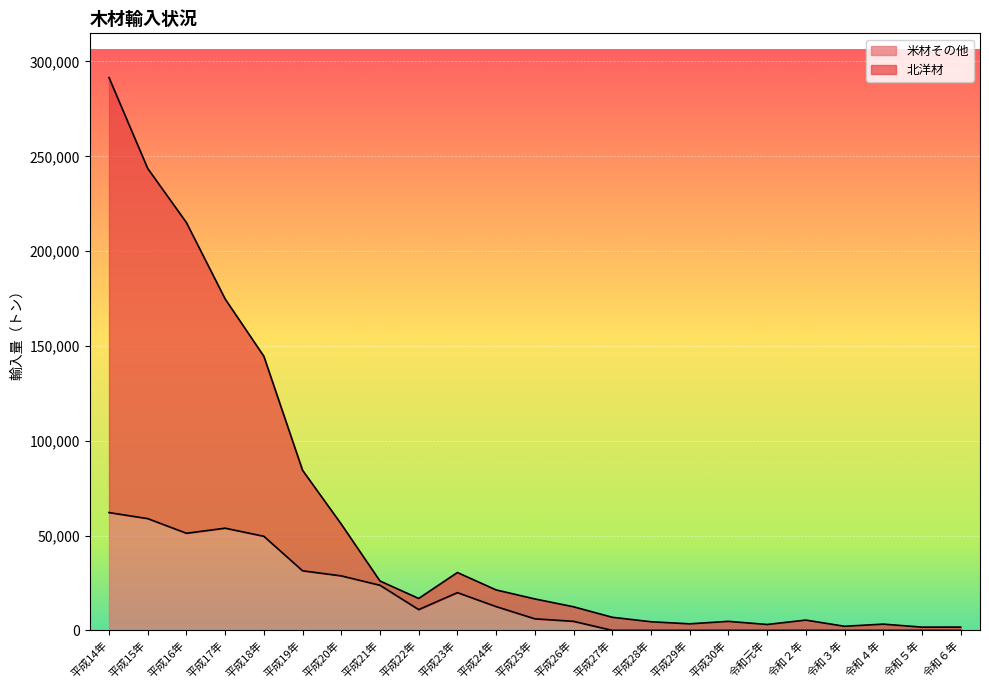

Reading left to right, what are all the values shown in this chart?

北洋材: 平成14年=291526	平成15年=243585	平成16年=215046	平成17年=174786	平成18年=144558	平成19年=84426	平成20年=56029	平成21年=26037	平成22年=16843	平成23年=30521	平成24年=21339	平成25年=16595	平成26年=12456	平成27年=6921	平成28年=4559	平成29年=3462	平成30年=4769	令和元年=3122	令和２年=5438	令和３年=2172	令和４年=3307	令和５年=1720	令和６年=1740
米材その他: 平成14年=62134	平成15年=58940	平成16年=51217	平成17年=53897	平成18年=49628	平成19年=31425	平成20年=28744	平成21年=23798	平成22年=10958	平成23年=19907	平成24年=12551	平成25年=6103	平成26年=4771	平成27年=0	平成28年=0	平成29年=0	平成30年=0	令和元年=0	令和２年=18	令和３年=0	令和４年=0	令和５年=0	令和６年=0